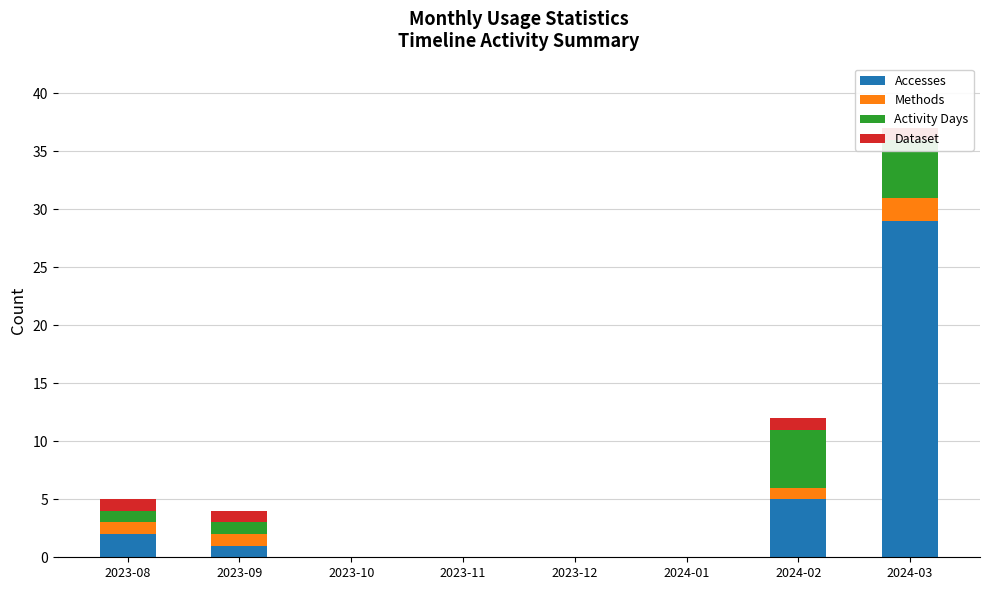

Which series has the widest spread of values?

Accesses